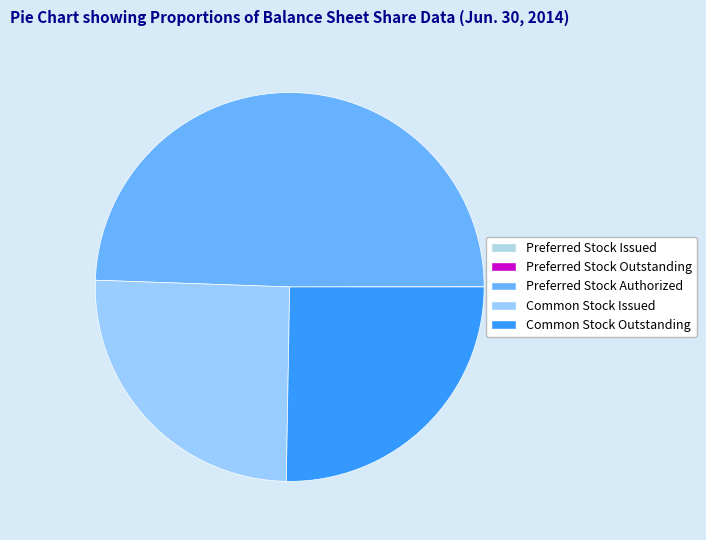

Rank the categories by value from lowest to highest.

Preferred Stock Issued, Preferred Stock Outstanding, Common Stock Issued, Common Stock Outstanding, Preferred Stock Authorized